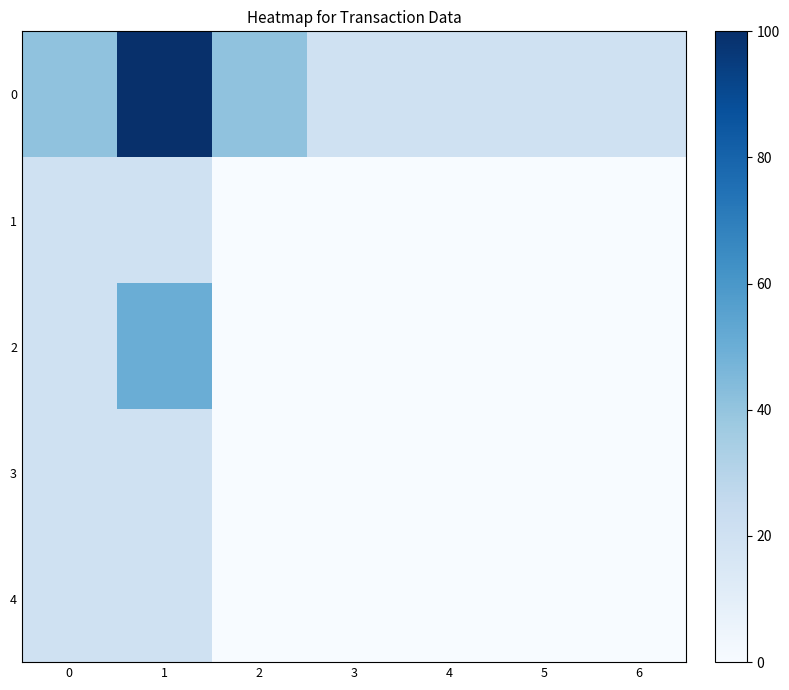

Reading right to left, extract all data points from this chart.

0: 6=20.0	5=20.0	4=20.0	3=20.0	2=40.8	1=100.0	0=40.8
1: 6=0.0	5=0.0	4=0.0	3=0.0	2=0.0	1=20.0	0=20.0
2: 6=0.0	5=0.0	4=0.0	3=0.0	2=0.0	1=50.0	0=20.0
3: 6=0.0	5=0.0	4=0.0	3=0.0	2=0.0	1=20.0	0=20.0
4: 6=0.0	5=0.0	4=0.0	3=0.0	2=0.0	1=20.0	0=20.0